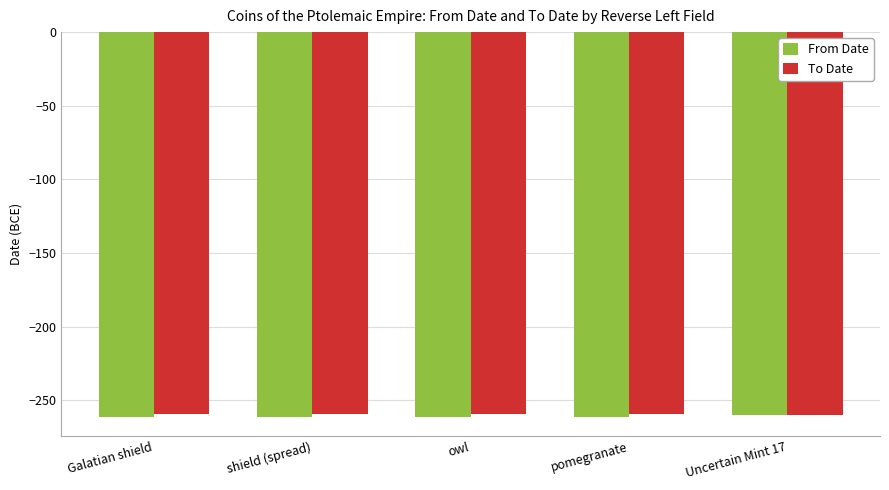

What is the difference between the To Date values at owl and Uncertain Mint 17?

1